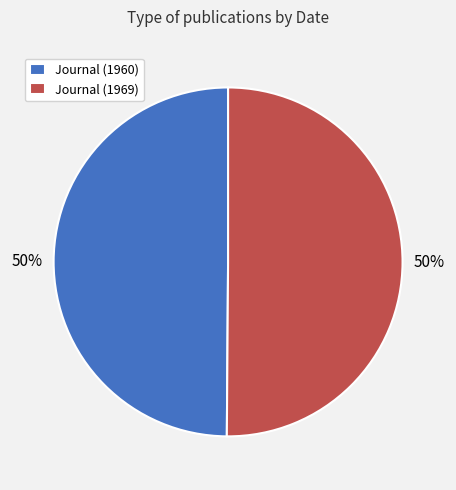

To the nearest percent, what is the average slice percentage?

50%